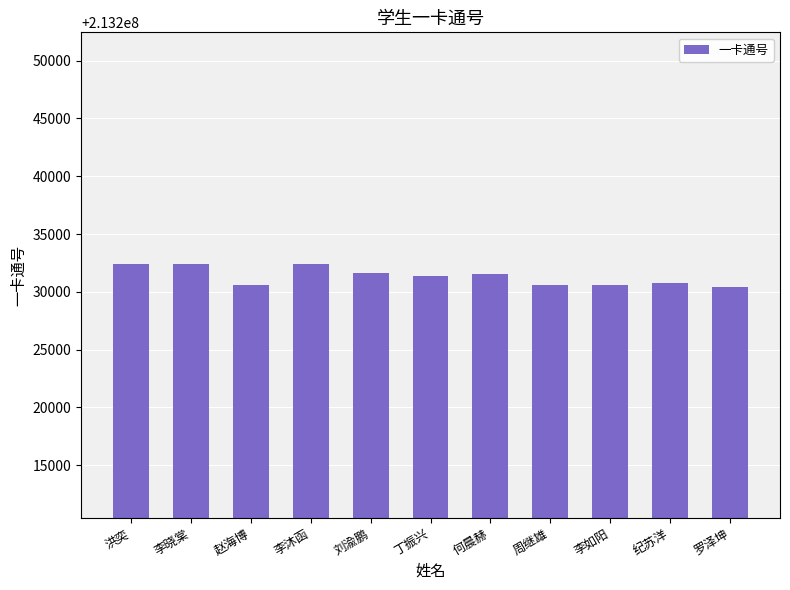

What is the label of the 8th bar from the right?

李沐函